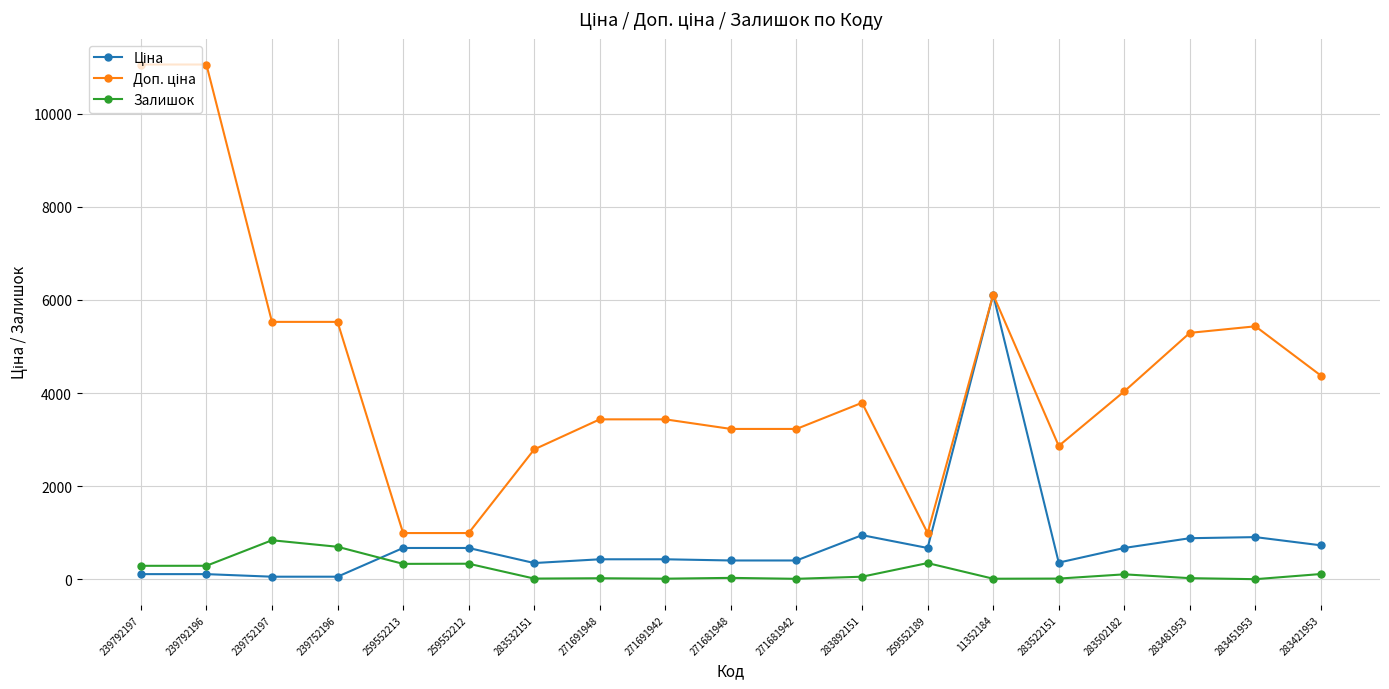

True or false: Залишок has a value of 12.0 at 11352184.

True